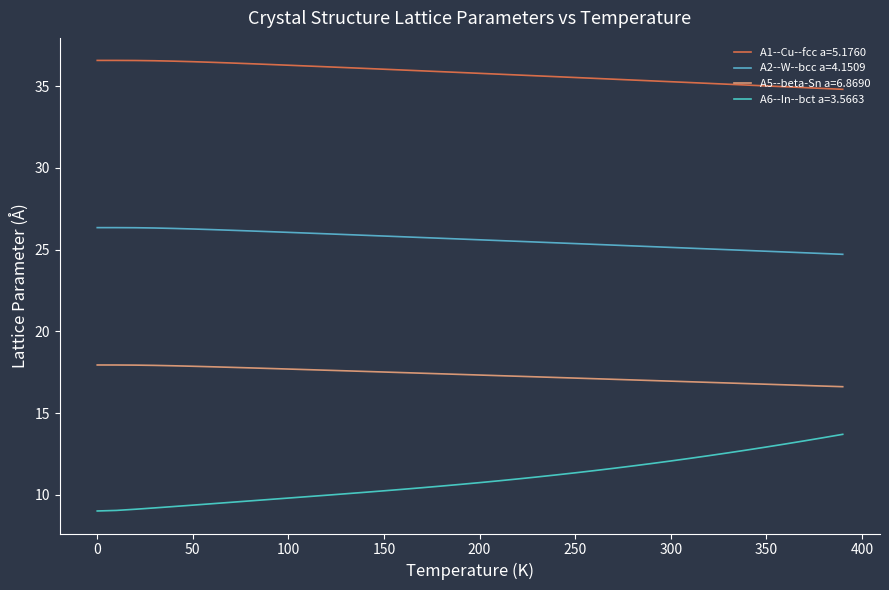

Reading right to left, list all the values displayed in this chart.

A1--Cu--fcc a=5.1760: 34.8	34.9	34.9	35.0	35.0	35.1	35.1	35.2	35.2	35.3	35.3	35.4	35.4	35.5	35.5	35.6	35.6	35.7	35.7	35.8	35.8	35.9	35.9	36.0	36.0	36.1	36.1	36.2	36.2	36.3	36.3	36.4	36.4	36.5	36.5	36.5	36.6	36.6	36.6	36.6
A2--W--bcc a=4.1509: 24.7	24.8	24.8	24.9	24.9	25.0	25.0	25.0	25.1	25.1	25.2	25.2	25.3	25.3	25.4	25.4	25.5	25.5	25.6	25.6	25.6	25.7	25.7	25.8	25.8	25.9	25.9	26.0	26.0	26.1	26.1	26.1	26.2	26.2	26.3	26.3	26.3	26.3	26.3	26.3
A5--beta-Sn a=6.8690: 16.6	16.7	16.7	16.7	16.8	16.8	16.8	16.9	16.9	17.0	17.0	17.0	17.1	17.1	17.1	17.2	17.2	17.3	17.3	17.3	17.4	17.4	17.4	17.5	17.5	17.6	17.6	17.6	17.7	17.7	17.7	17.8	17.8	17.8	17.9	17.9	17.9	17.9	17.9	17.9
A6--In--bct a=3.5663: 13.7	13.5	13.3	13.1	12.9	12.7	12.6	12.4	12.2	12.1	11.9	11.8	11.6	11.5	11.4	11.2	11.1	11.0	10.9	10.8	10.6	10.5	10.4	10.3	10.3	10.2	10.1	10.0	9.9	9.8	9.7	9.6	9.5	9.5	9.4	9.3	9.2	9.1	9.1	9.0